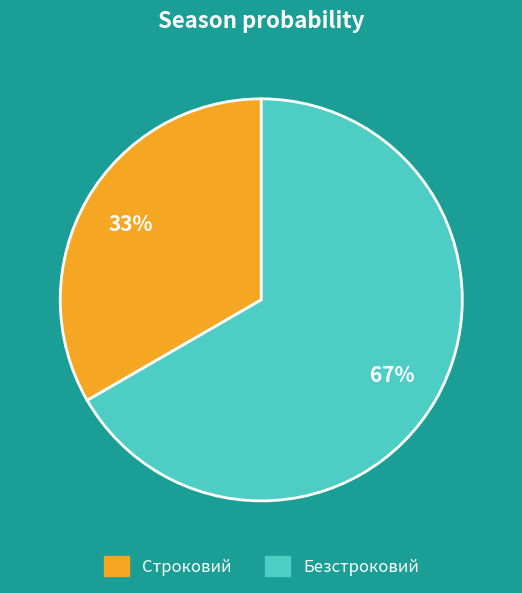

What percentage is the Безстроковий slice, to the nearest percent?

67%